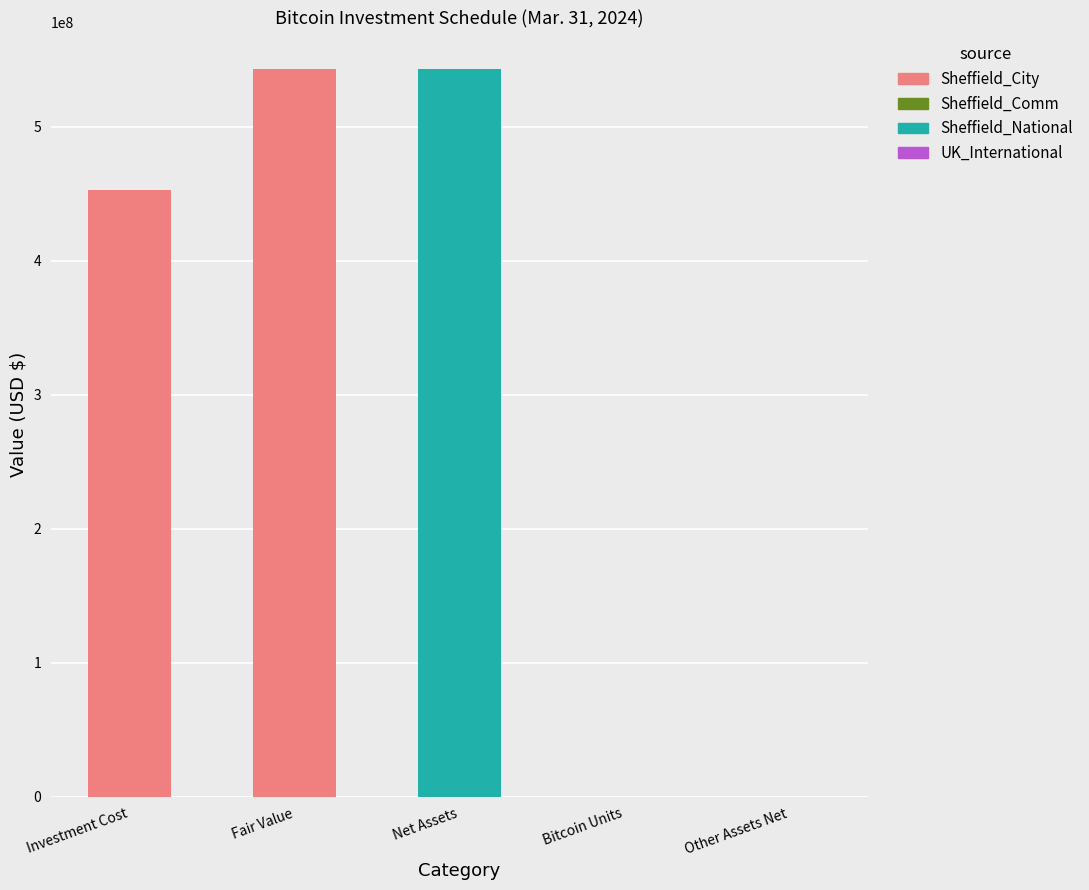

What is the highest value of the Sheffield_City series?

543202627